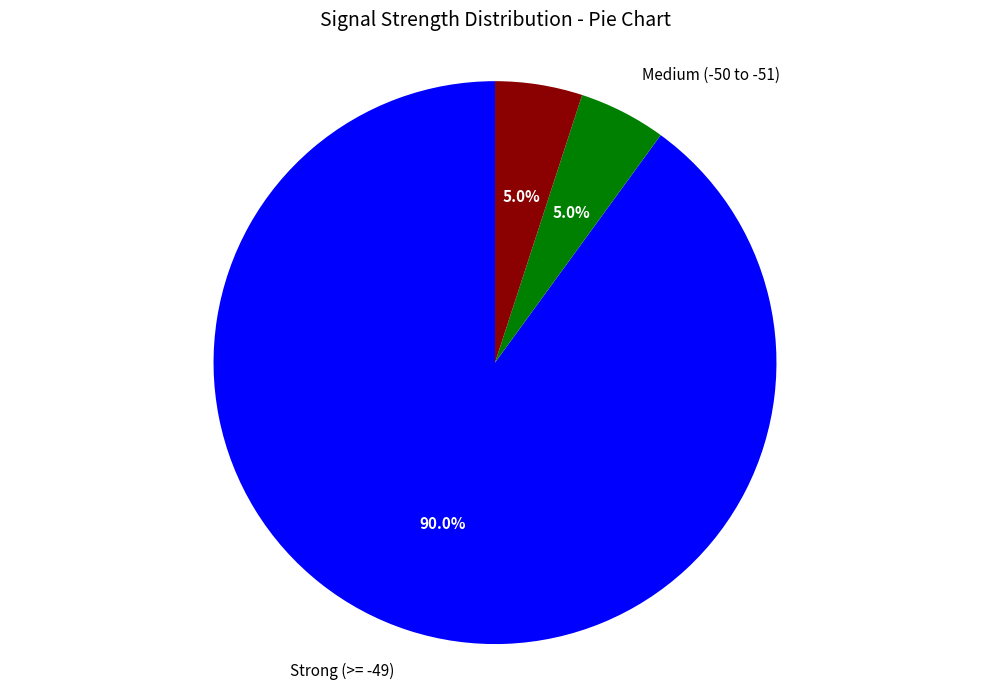

How many slices are in this pie chart?

3